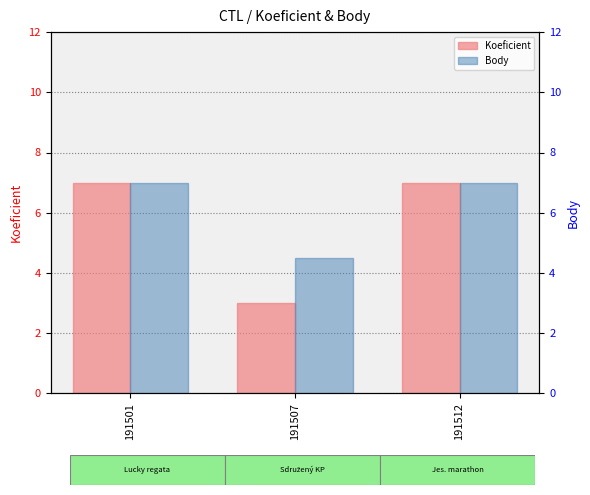

What is the difference between the maximum and minimum values in the Body series?

2.5